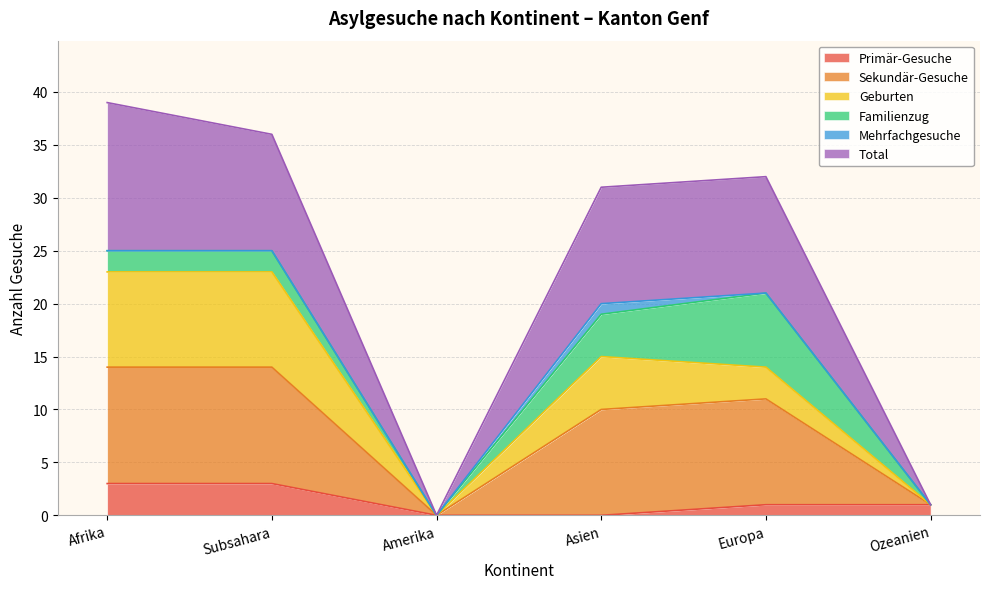

True or false: Sekundär-Gesuche has more than 0 interior local peaks.

True